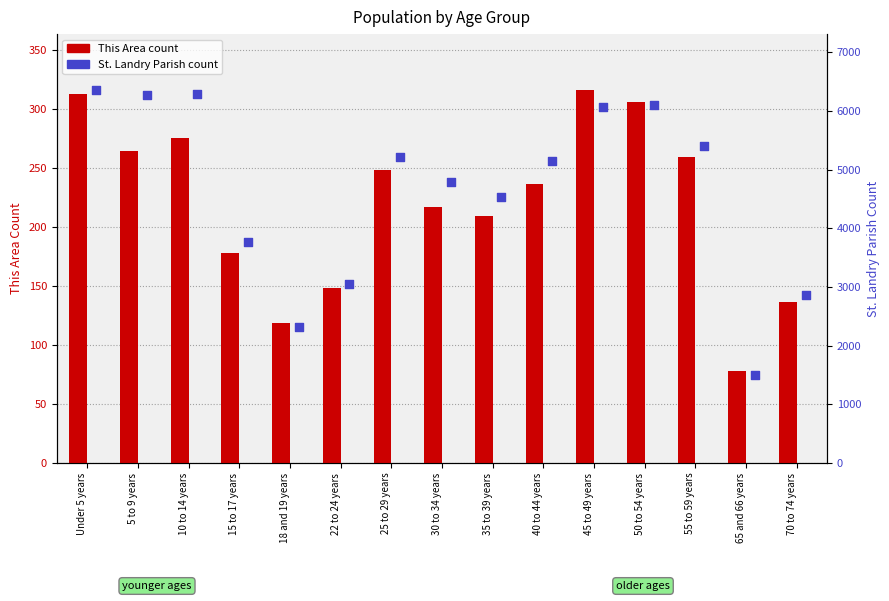

What is the total value across all series at 18 and 19 years?

2432